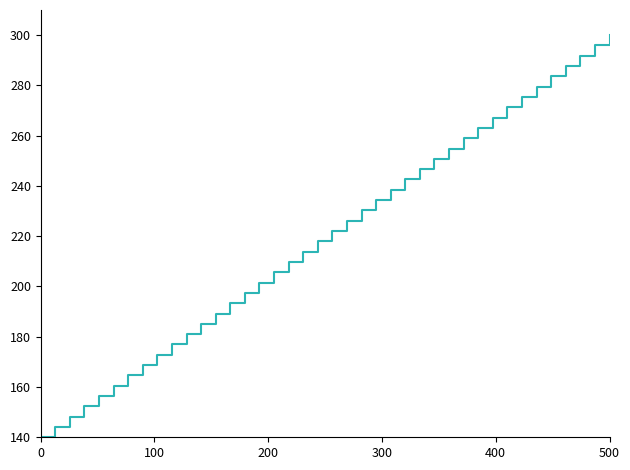

Reading left to right, transcribe all the data shown in this chart.

140.0	144.1	148.2	152.3	156.4	160.5	164.6	168.7	172.8	176.9	181.0	185.1	189.2	193.3	197.4	201.5	205.6	209.7	213.8	217.9	222.1	226.2	230.3	234.4	238.5	242.6	246.7	250.8	254.9	259.0	263.1	267.2	271.3	275.4	279.5	283.6	287.7	291.8	295.9	300.0